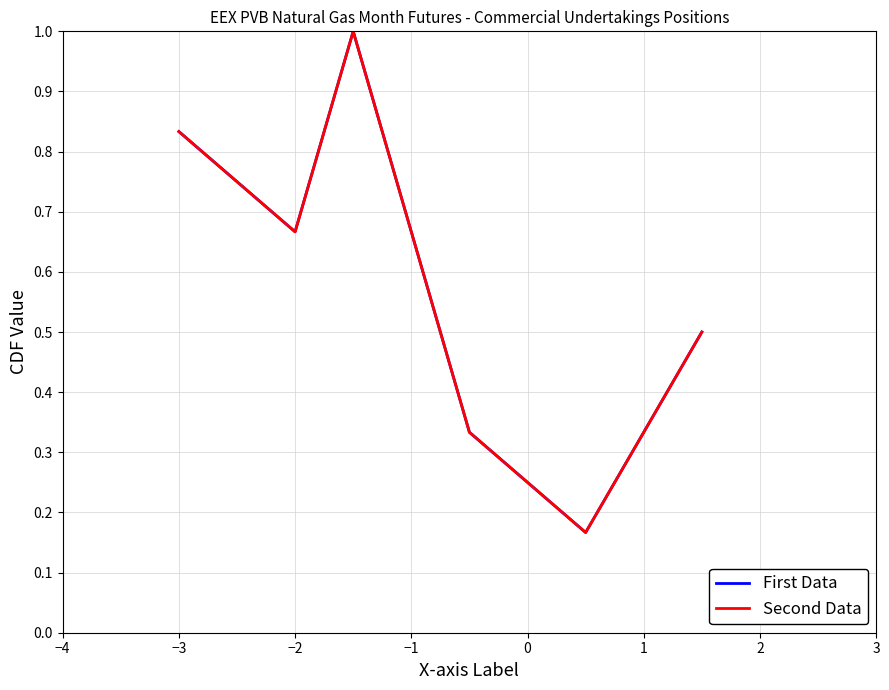

True or false: First Data has more than 1 points higher than both neighbors.

False